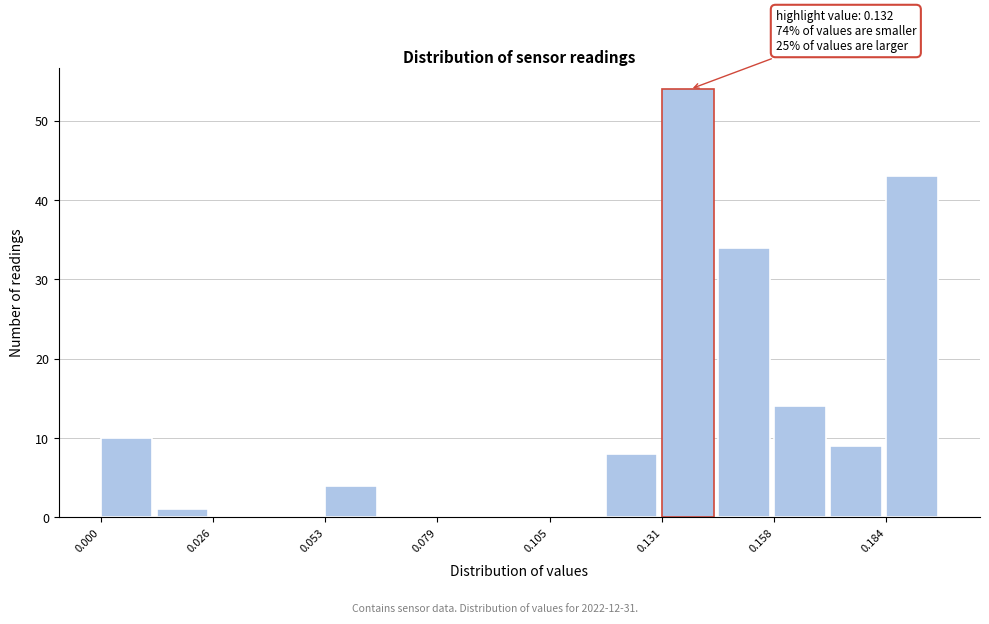

Around what value on the x-axis is the tallest bar? Give the approximate position of its centre, as read against the axis.

0.135